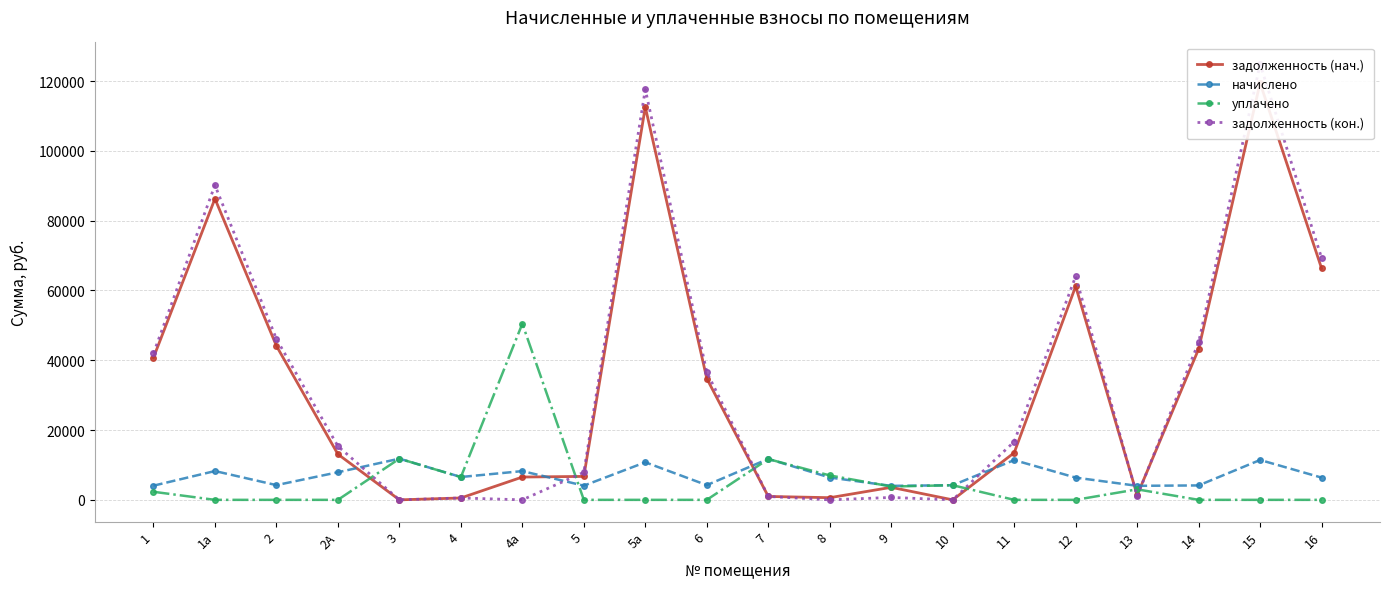

Reading left to right, what are all the values shown in this chart?

задолженность (нач.): 1=40740.5	1а=86290.9	2=44120.8	2А=13080.0	3=0.0	4=536.1	4а=6537.3	5=6718.0	5а=112553.3	6=34771.5	7=978.1	8=619.2	9=3589.6	10=0.0	11=13494.7	12=61201.9	13=1339.5	14=43220.4	15=119456.6	16=66319.6
начислено: 1=4061.6	1а=8252.4	2=4219.4	2А=7908.0	3=11797.3	4=6544.6	4а=8238.0	5=4061.6	5а=10764.0	6=4219.4	7=11737.1	8=6401.0	9=4004.2	10=4190.8	11=11395.4	12=6372.2	13=4018.6	14=4133.4	15=11424.2	16=6372.2
уплачено: 1=2310.0	1а=0.0	2=0.0	2А=0.0	3=11797.3	4=6517.0	4а=50474.4	5=0.0	5а=0.0	6=0.0	7=11688.0	8=6996.8	9=3818.8	10=4190.8	11=0.0	12=0.0	13=3013.9	14=0.0	15=0.0	16=0.0
задолженность (кон.): 1=41984.9	1а=90167.5	2=46102.9	2А=15373.5	3=0.0	4=545.4	4а=0.0	5=7896.0	5а=117609.7	6=36581.9	7=978.1	8=0.0	9=688.3	10=0.0	11=16674.9	12=64067.1	13=1004.6	14=45162.1	15=124823.2	16=69313.0